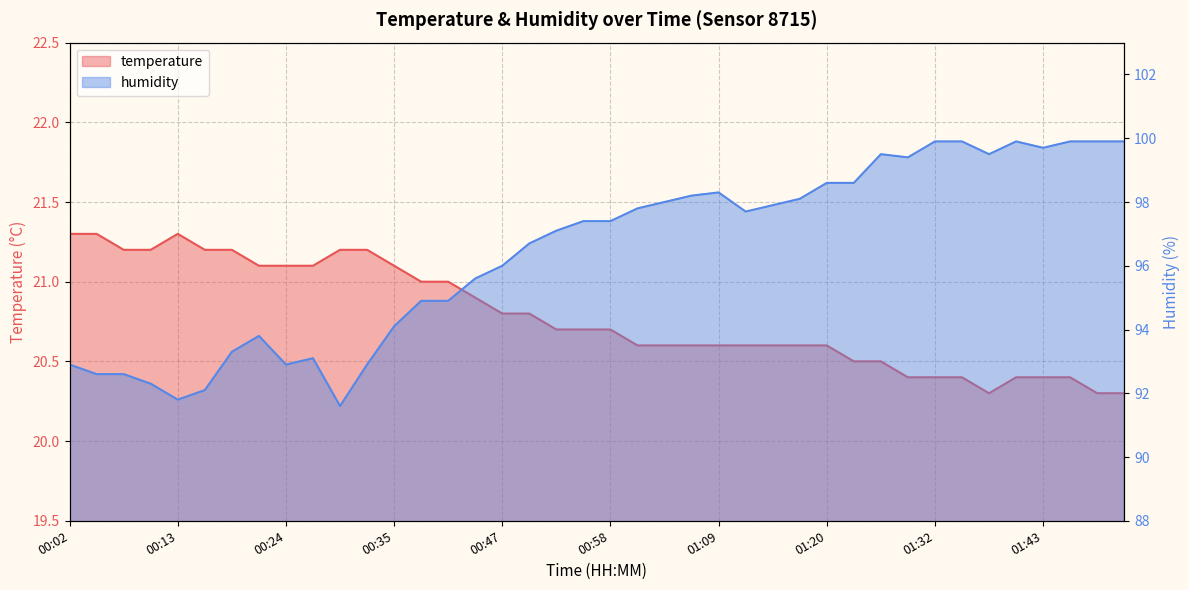

What is the label of the 14th point from the left?

00:38